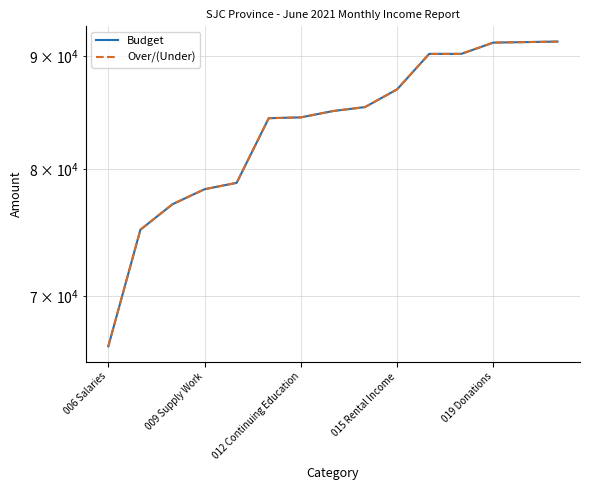

What is the difference between the second highest and minimum values in the Budget series?

24945